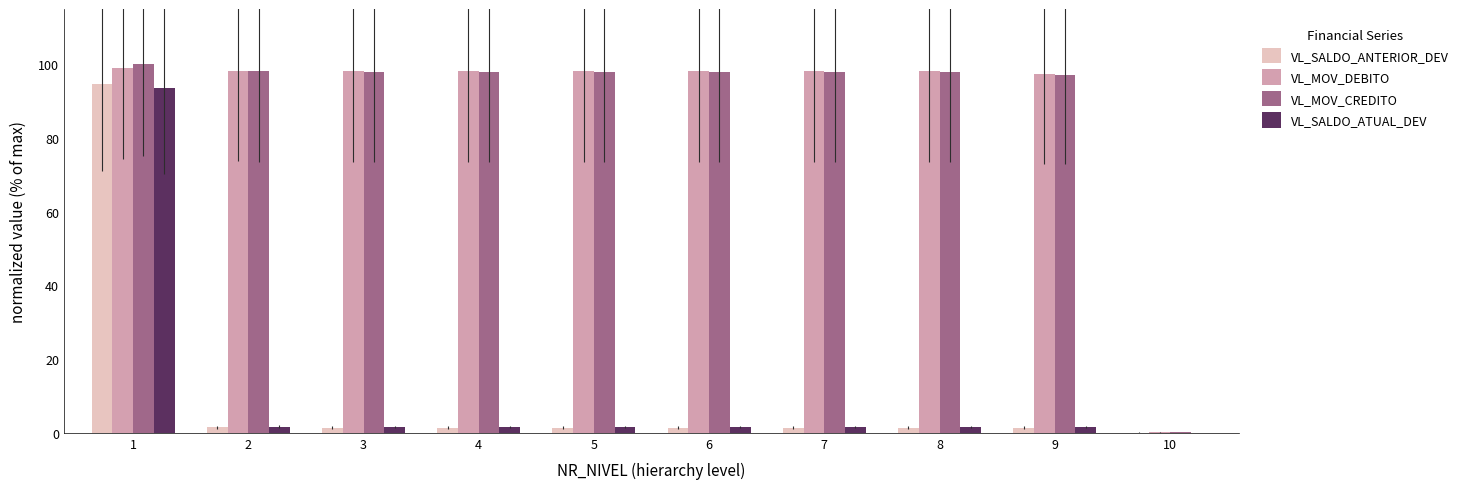

What is the total value across all series at 1?

387.4